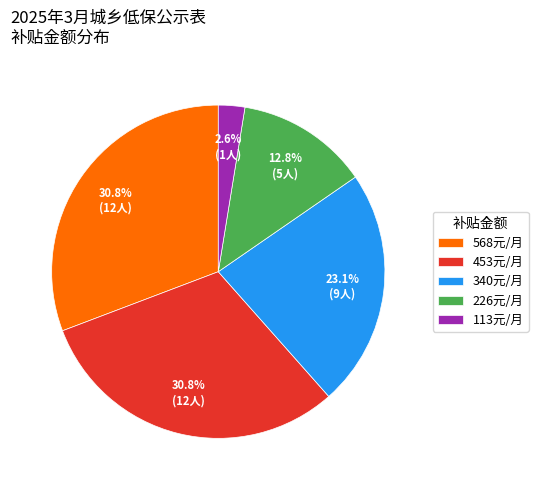

Which slice is the smallest?

113元/月